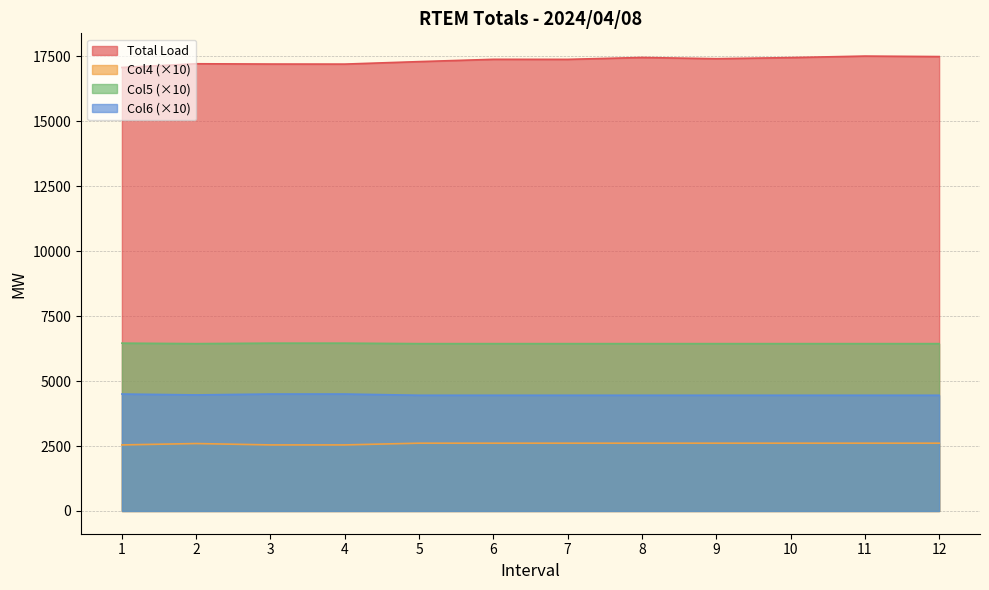

Count the number of data series in this chart.

4